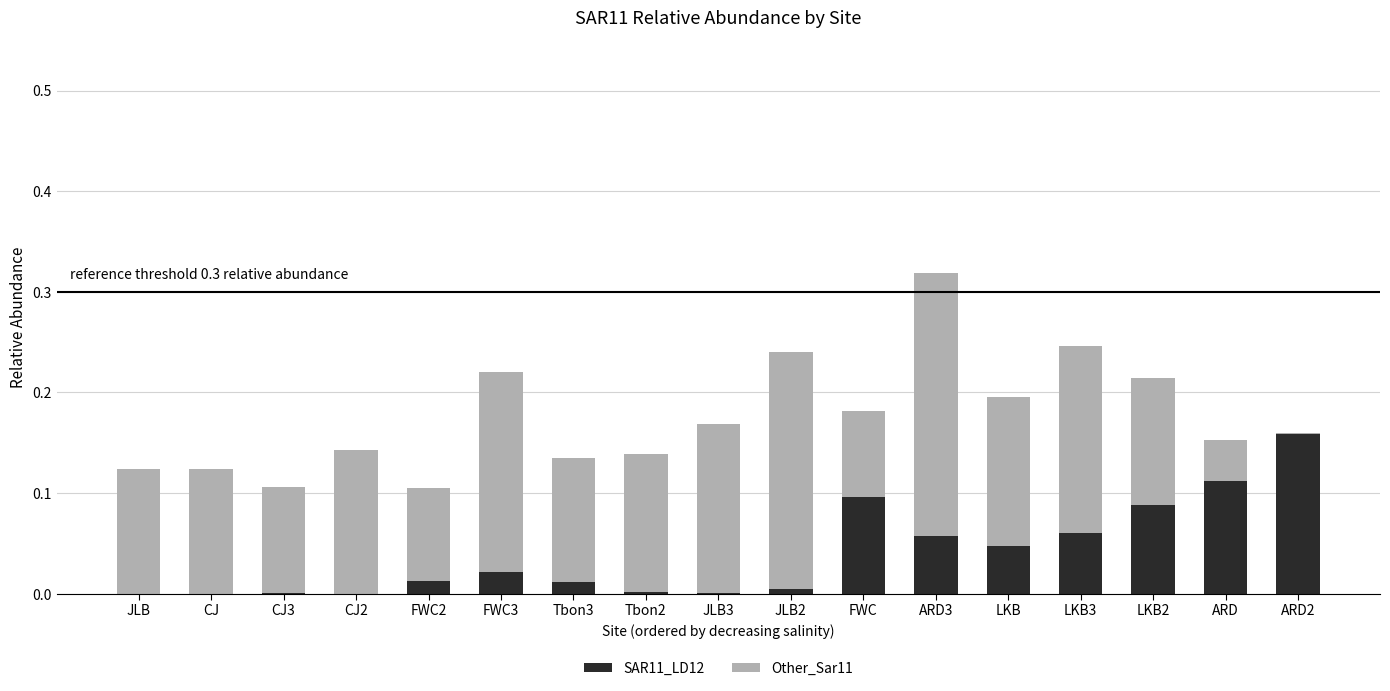

At which category is the sum across all series the highest?

ARD3